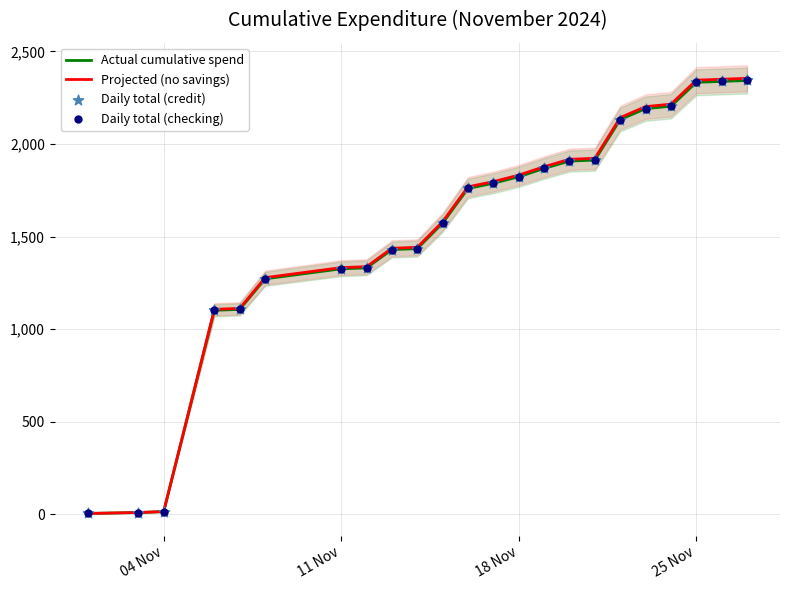

Which series contains the lowest Y value?

Actual cumulative spend